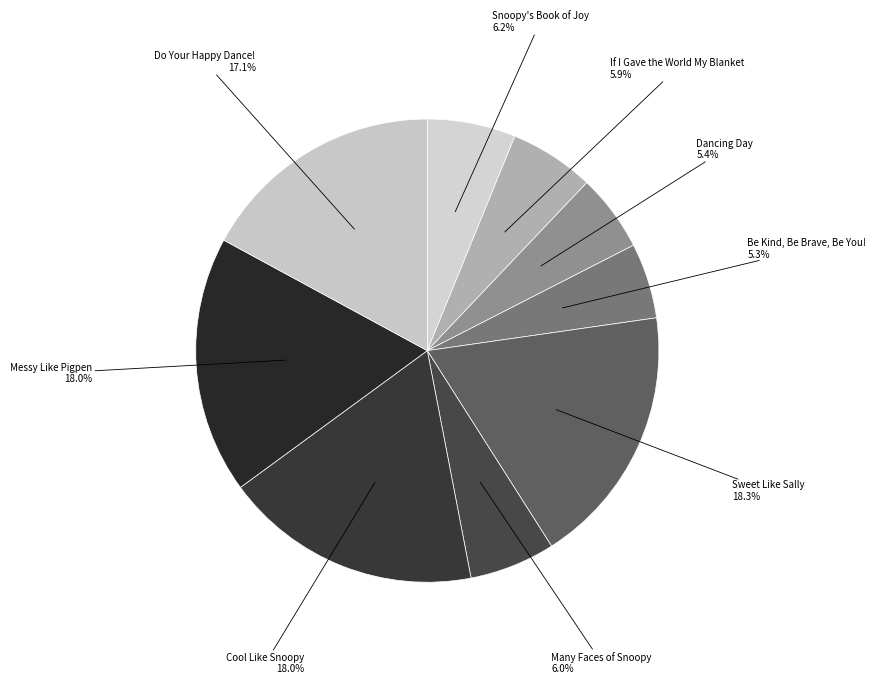

Combined, do Cool Like Snoopy and Be Kind, Be Brave, Be You! account for over 50%?

No